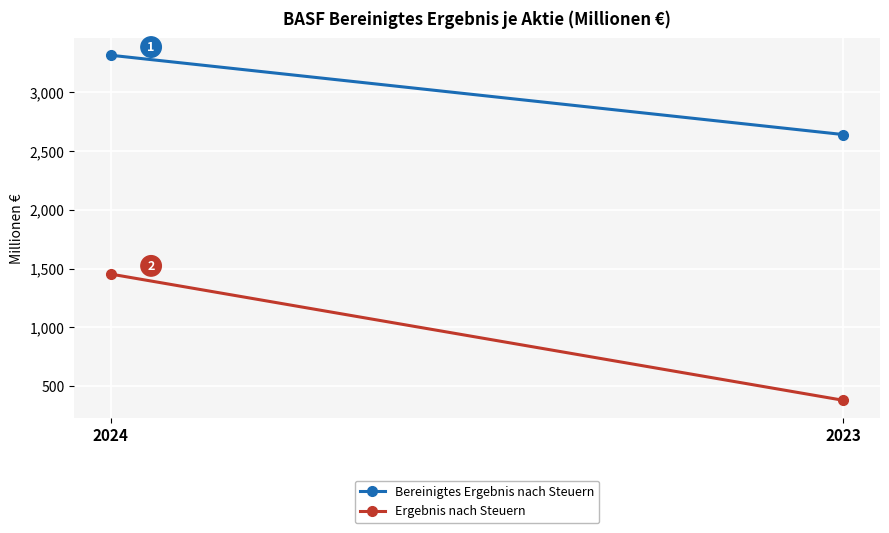

What is the difference between the Ergebnis nach Steuern values at 2023 and 2024?

1074